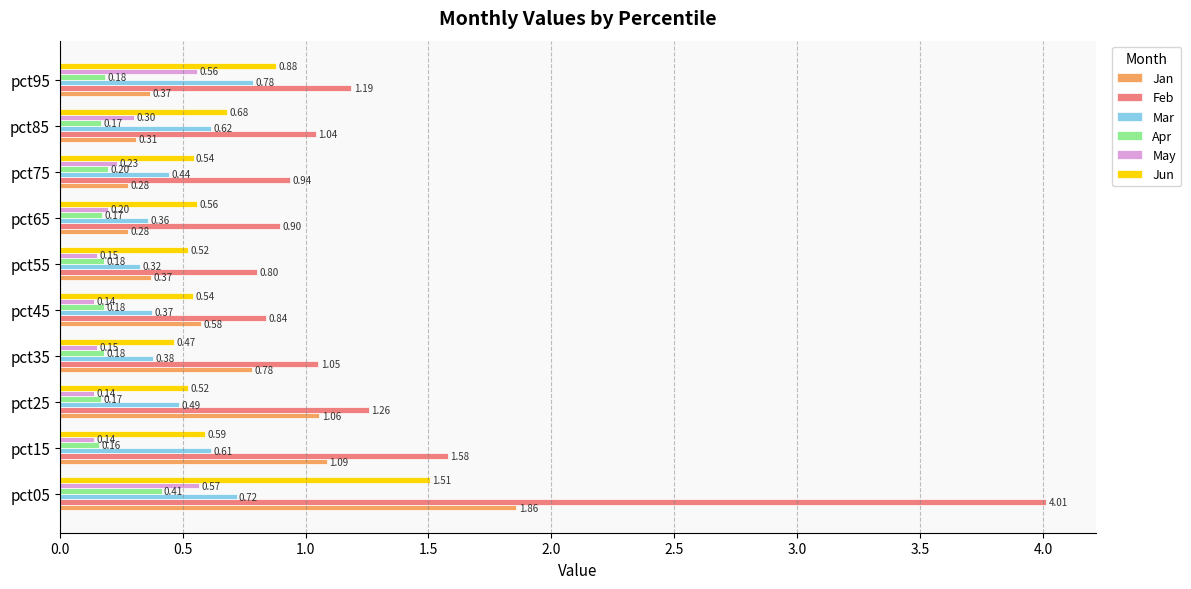

List the series in order of their peak value, highest first.

Feb, Jan, Jun, Mar, May, Apr